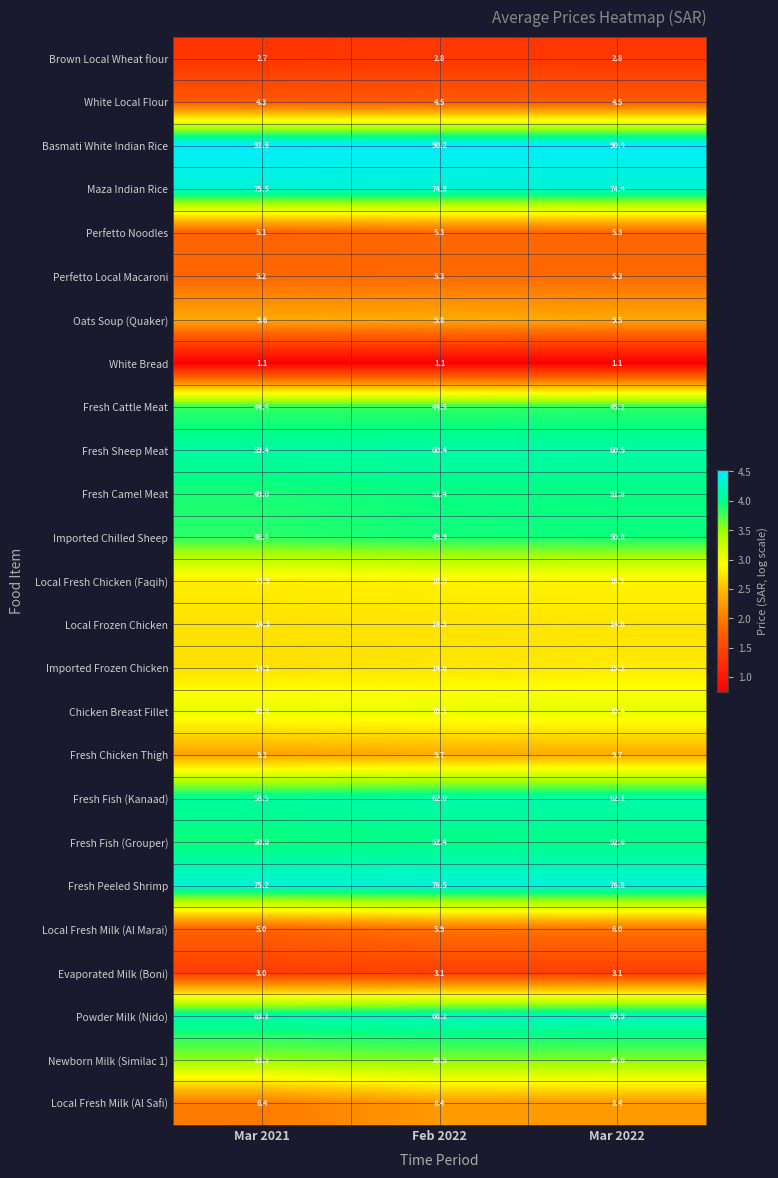

Read the Chicken Breast Fillet value at Mar 2021.

20.0